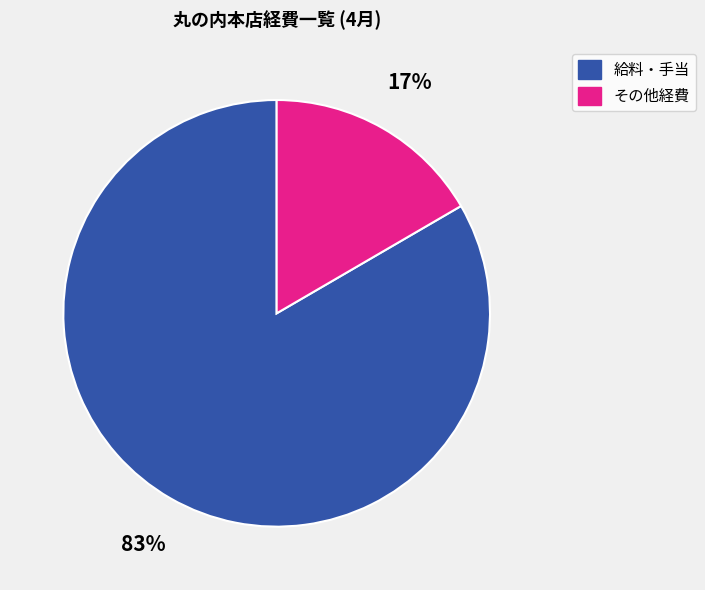

What is the smallest slice in the pie chart?

その他経費